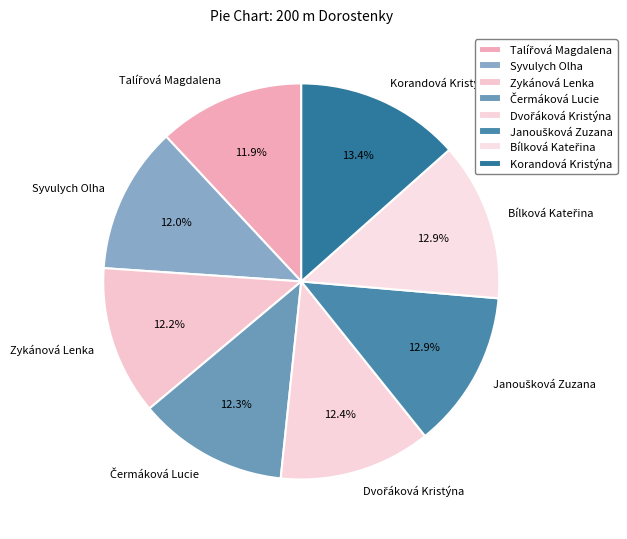

The Syvulych Olha slice represents 12% of the pie. True or false?

True